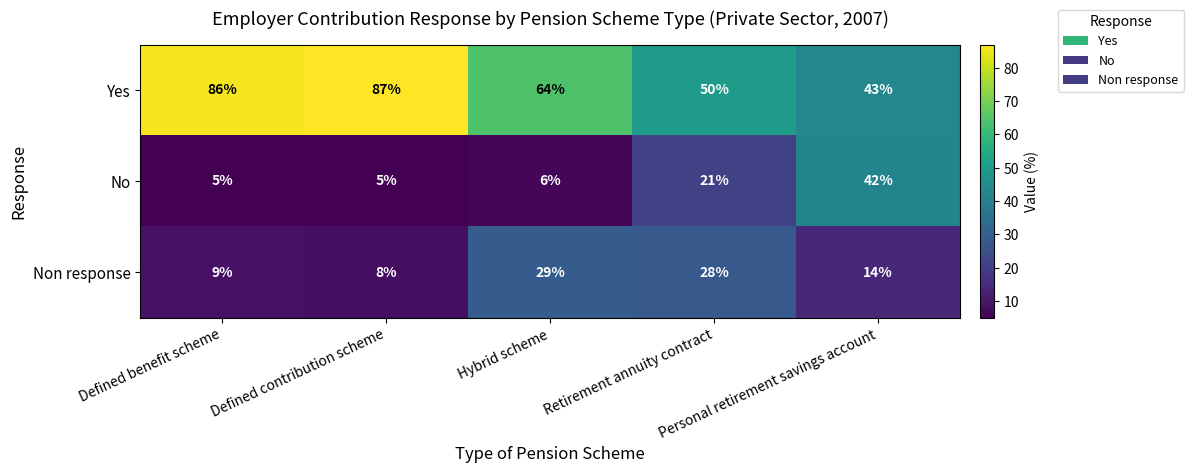

Which series has the largest range (max minus min)?

Yes